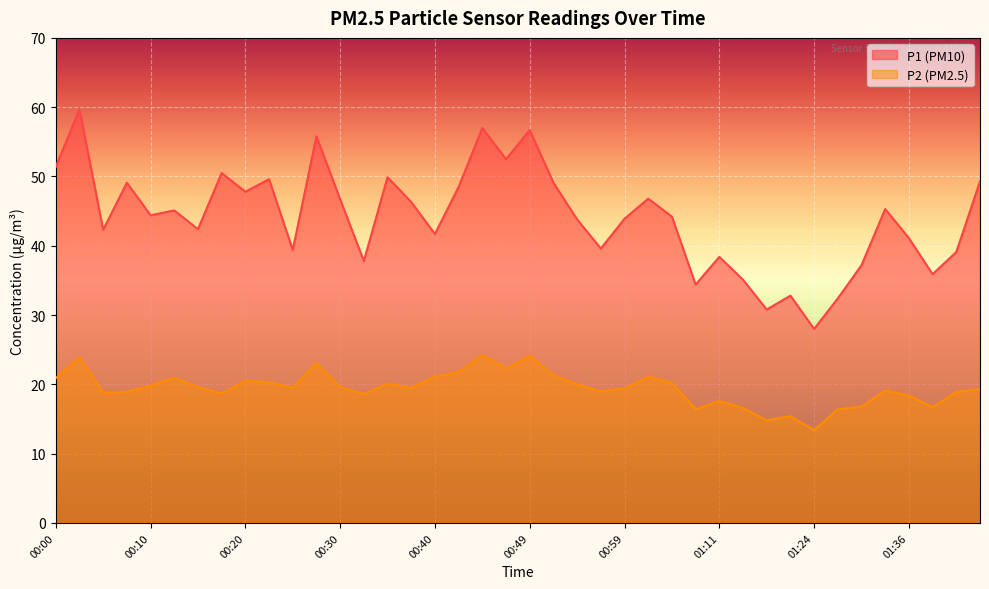

True or false: P1 and P2 cross at least once.

False